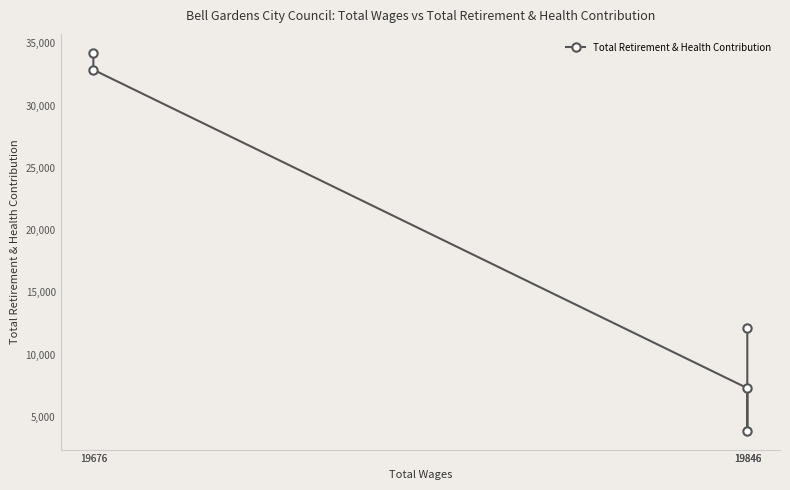

Reading left to right, what are all the values shown in this chart?

19846=12108	19846=3881	19846=7298	19676=32870	19676=34234